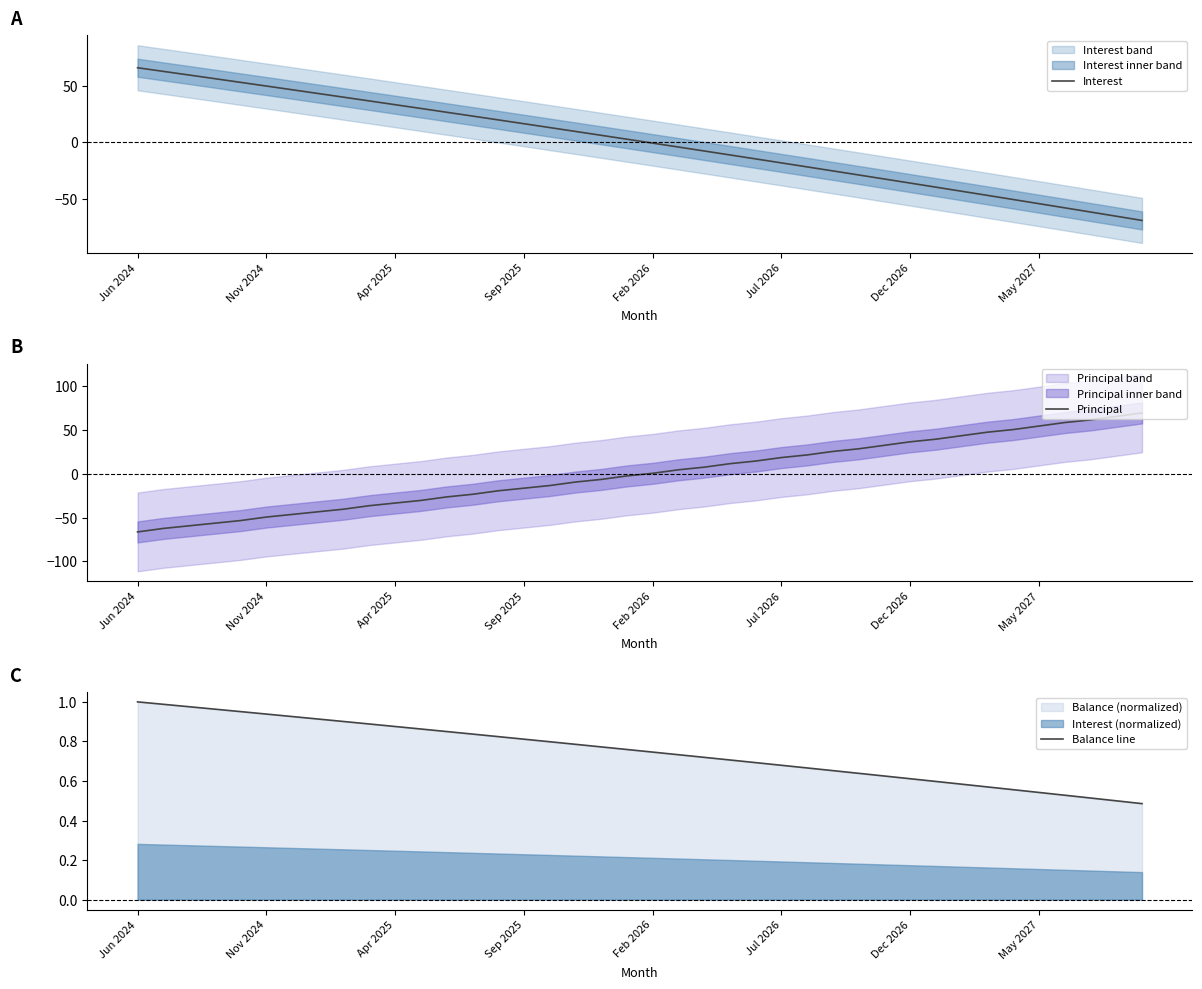

What is the lowest value of the Interest series?

-69.4